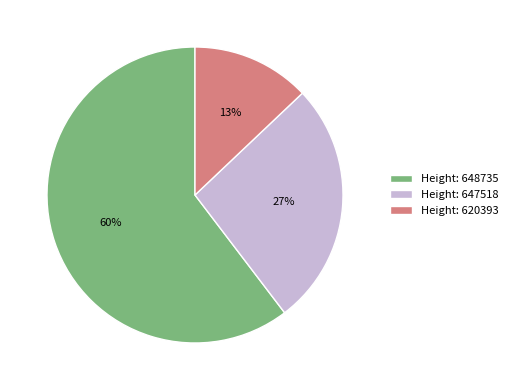

True or false: Height: 620393 accounts for 25% of the total.

False